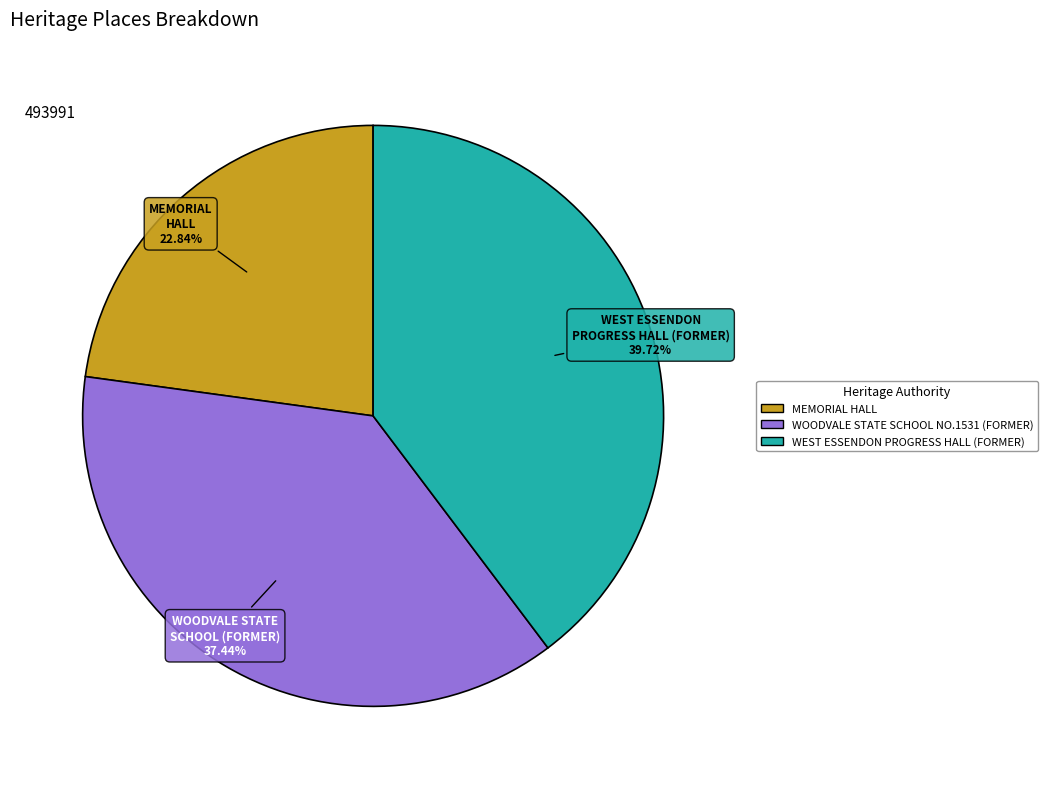

Approximately how many times larger is the value at WEST ESSENDON PROGRESS HALL (FORMER) compared to MEMORIAL HALL?

1.7